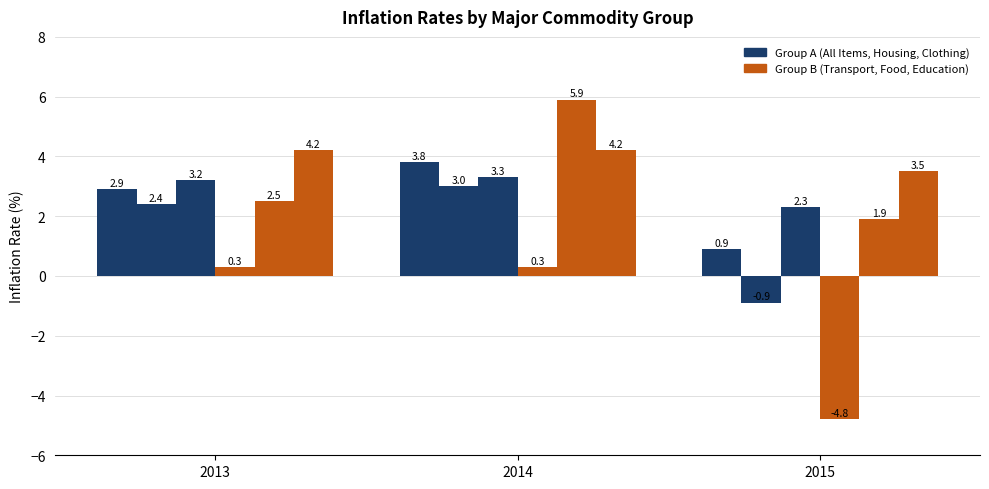

How many groups of bars are there?

3